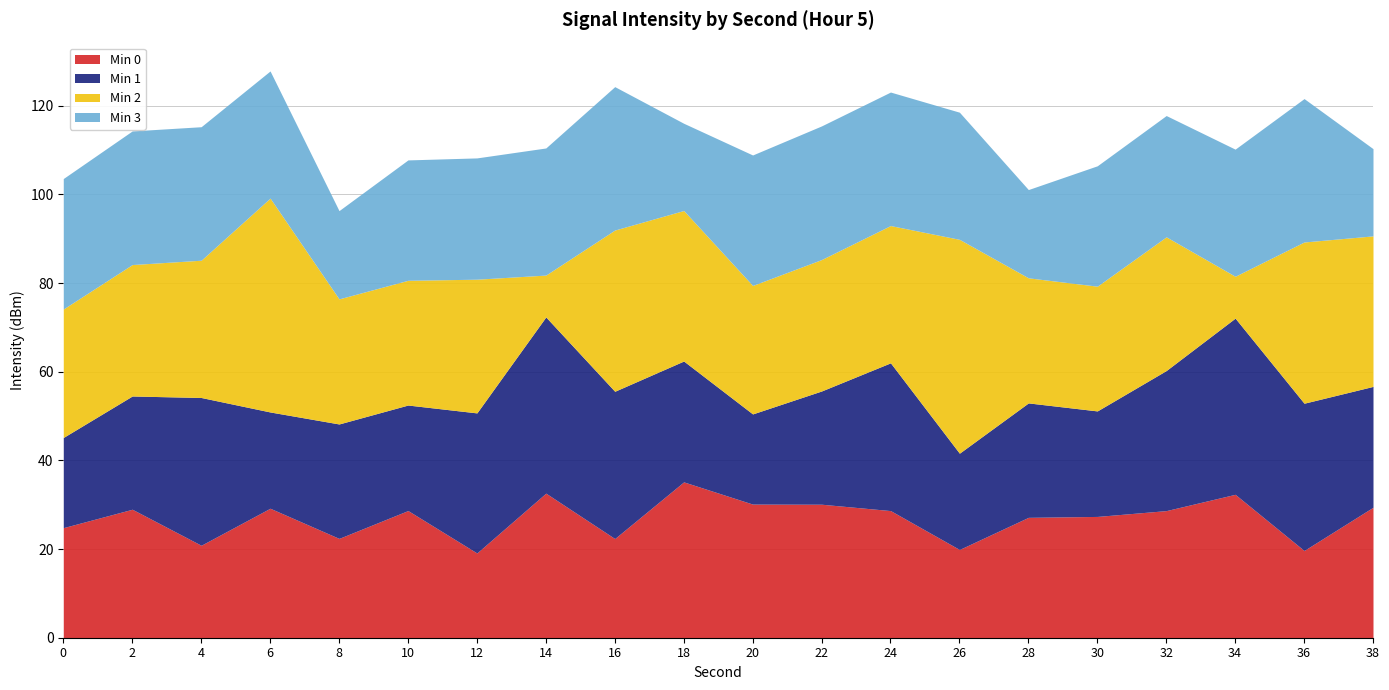

Does the chart have visible grid lines?

Yes